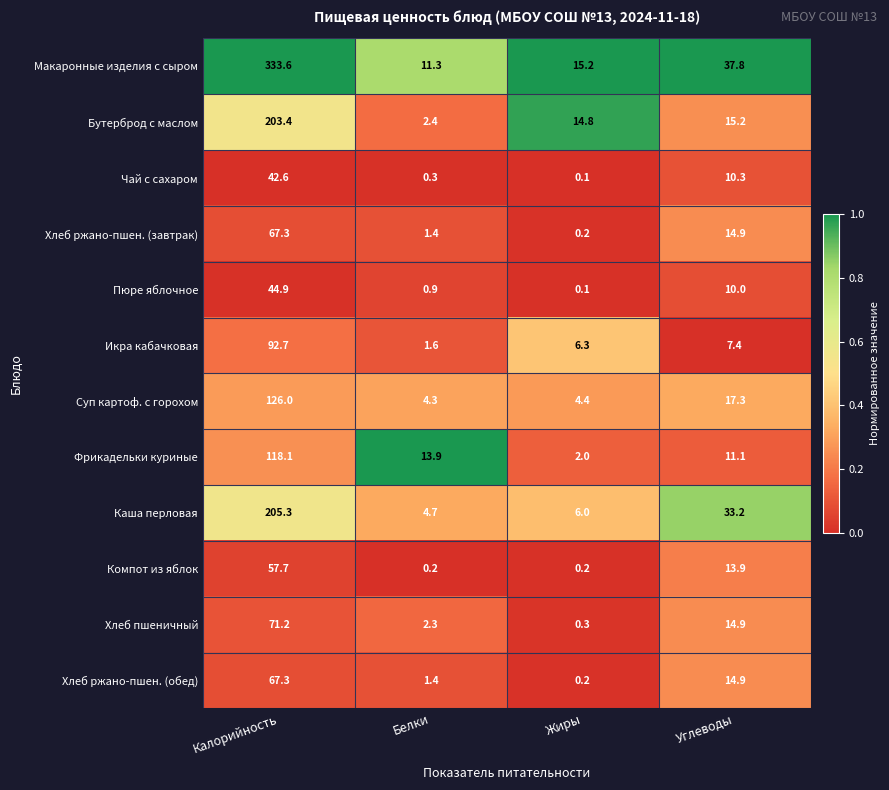

True or false: Хлеб ржано-пшен. (обед) has a value of 1.4 at Белки.

True